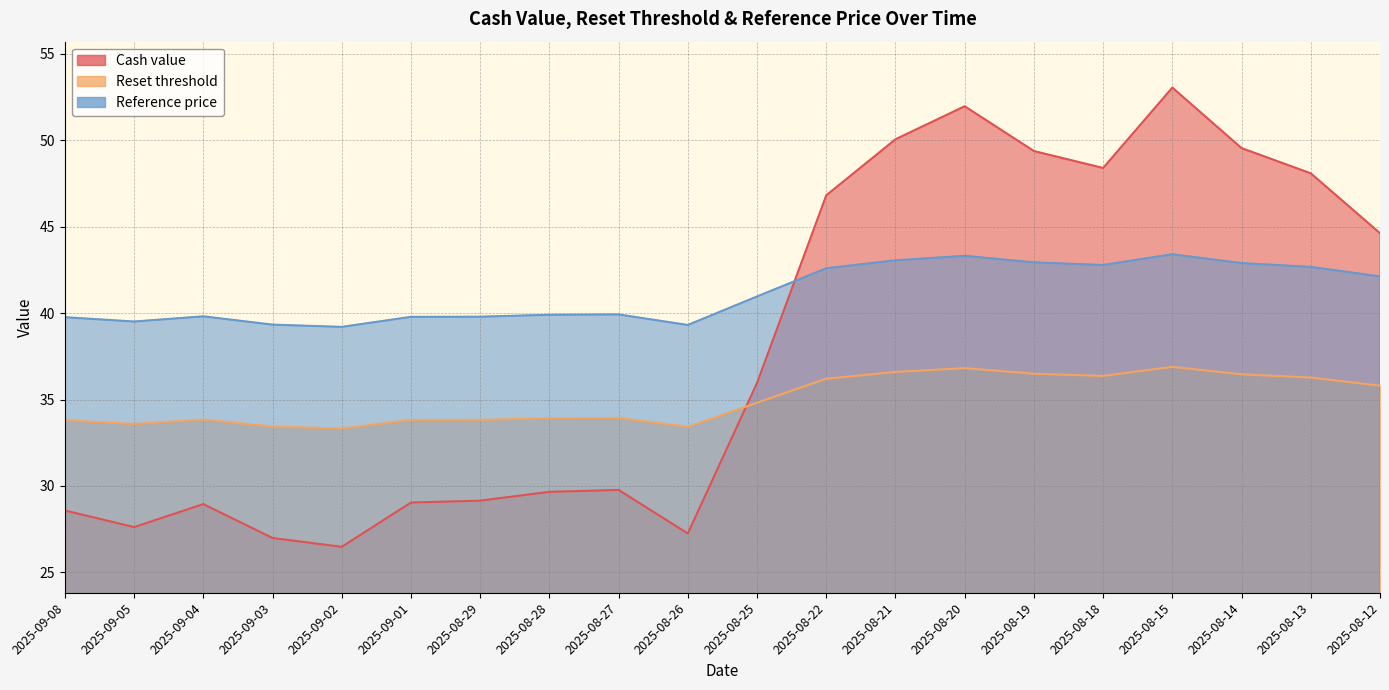

What is the difference between the maximum and minimum values in the Cash value series?

26.6